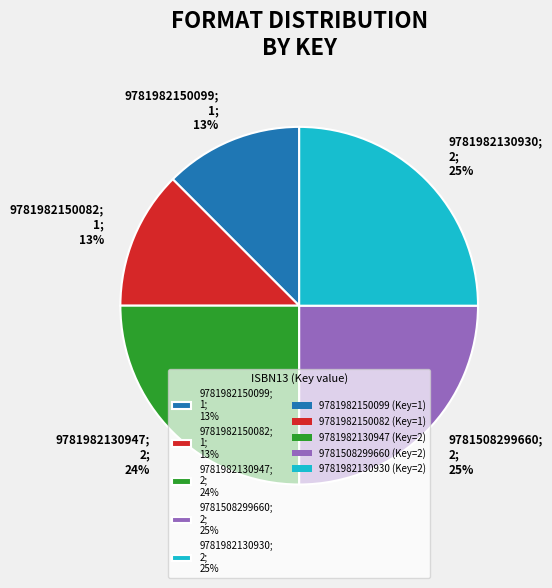

To the nearest percent, what is the difference between the largest and smallest slice percentages?

12%